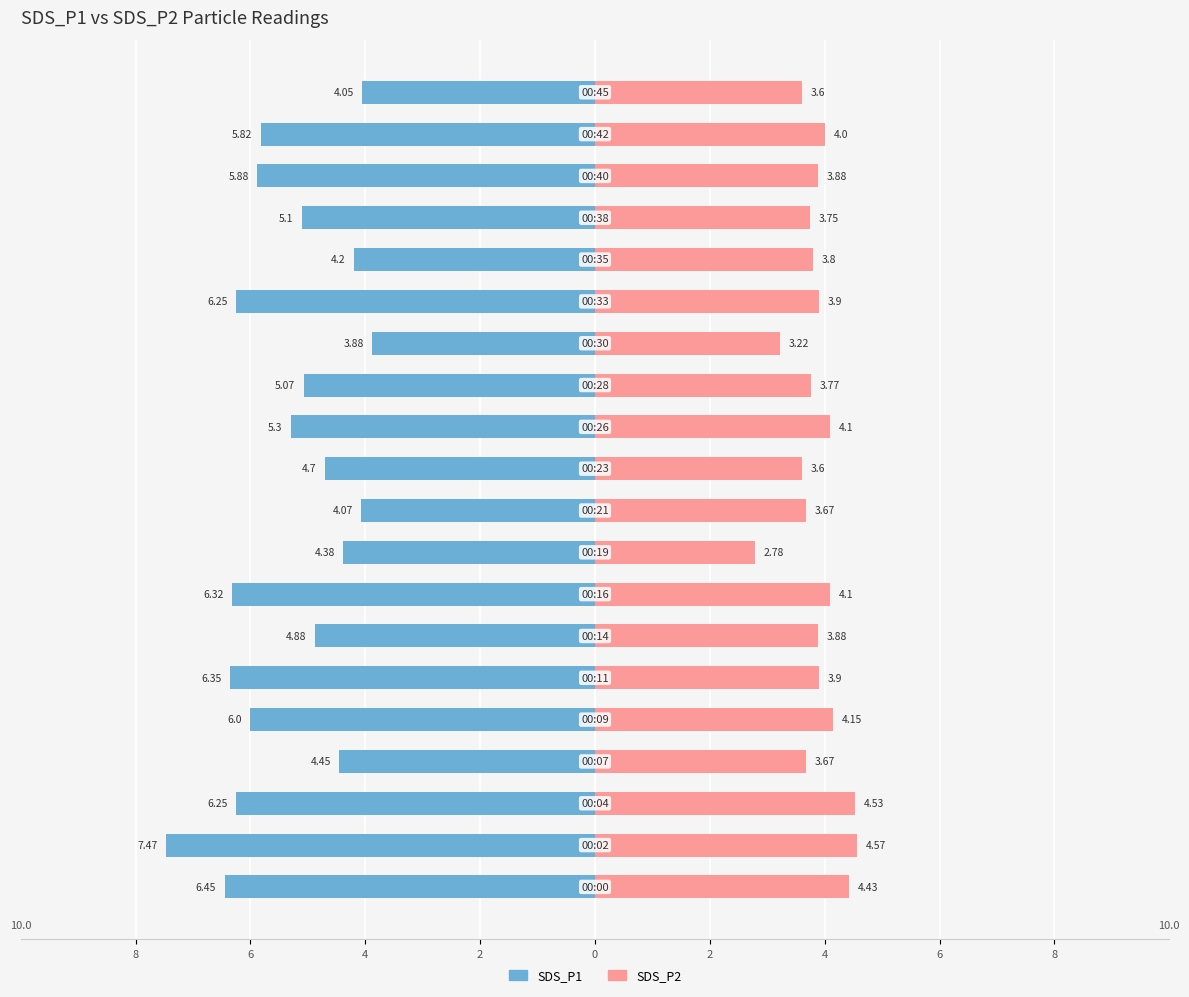

Is it true that SDS_P1 equals -7.8 at 12?

False